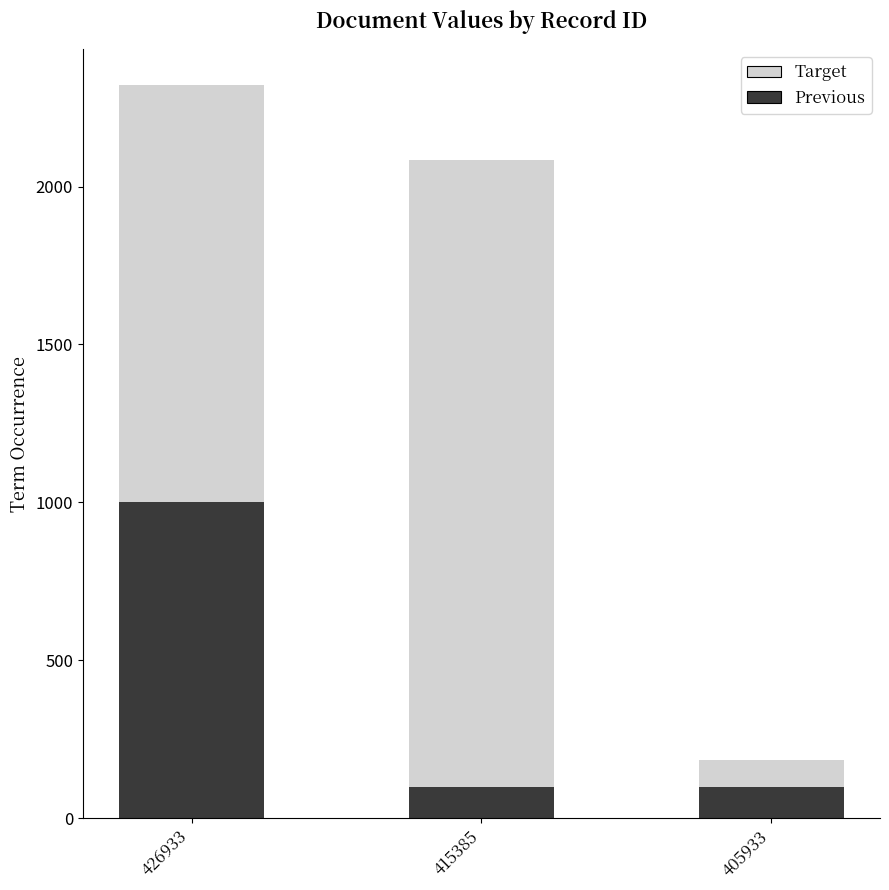

Which category has the highest value in the Previous series?

426933